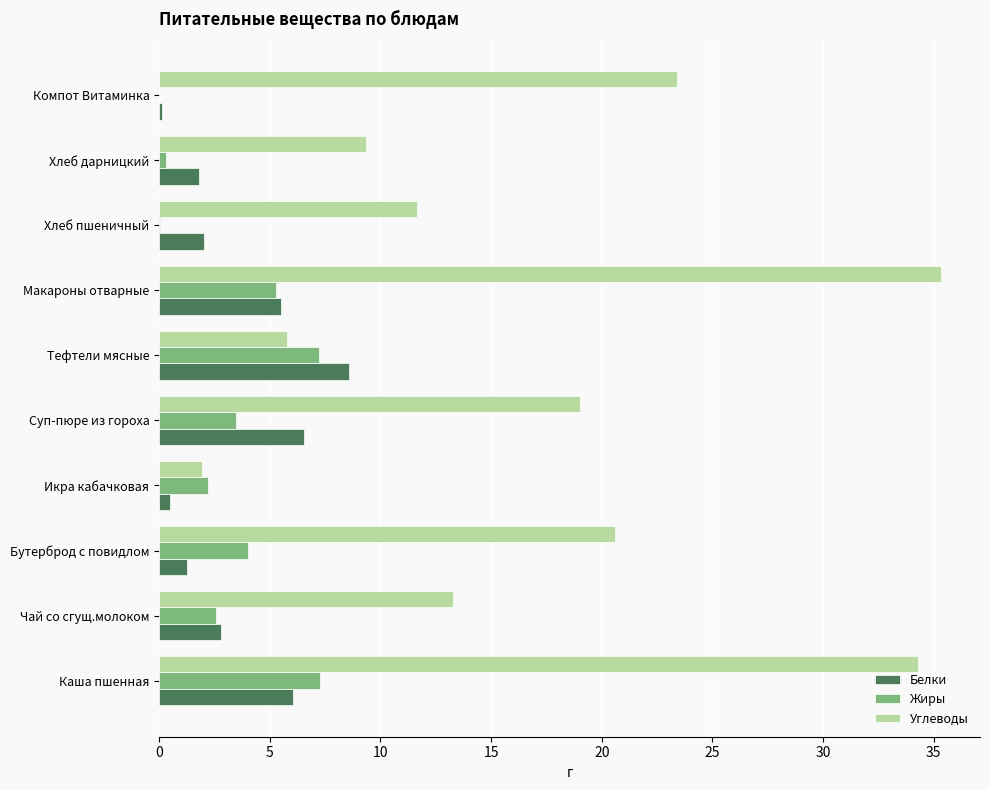

At which label is Углеводы closest to 18?

Суп-пюре из гороха